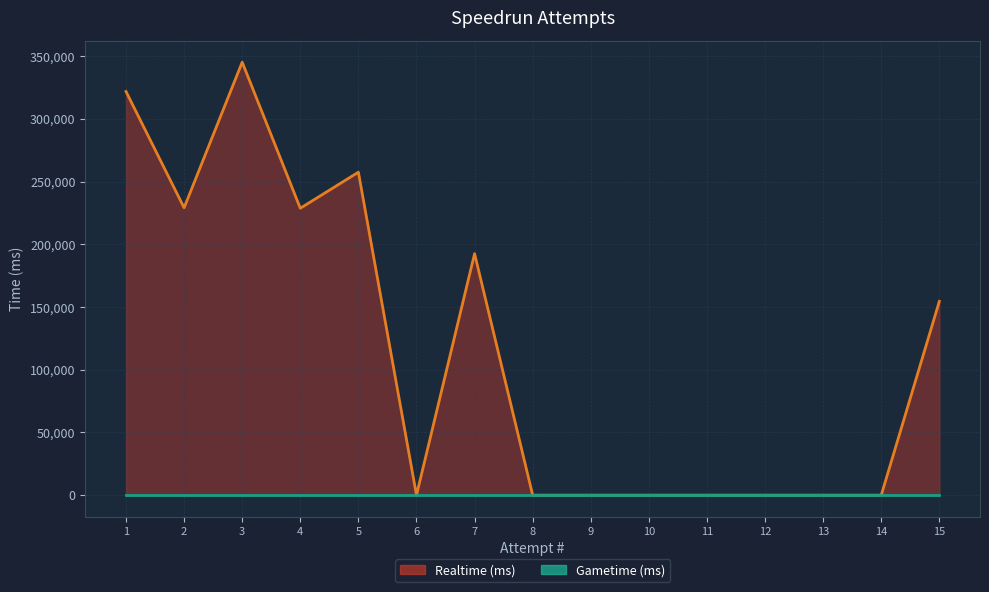

What is the difference between the values at 10 and 2?

229176